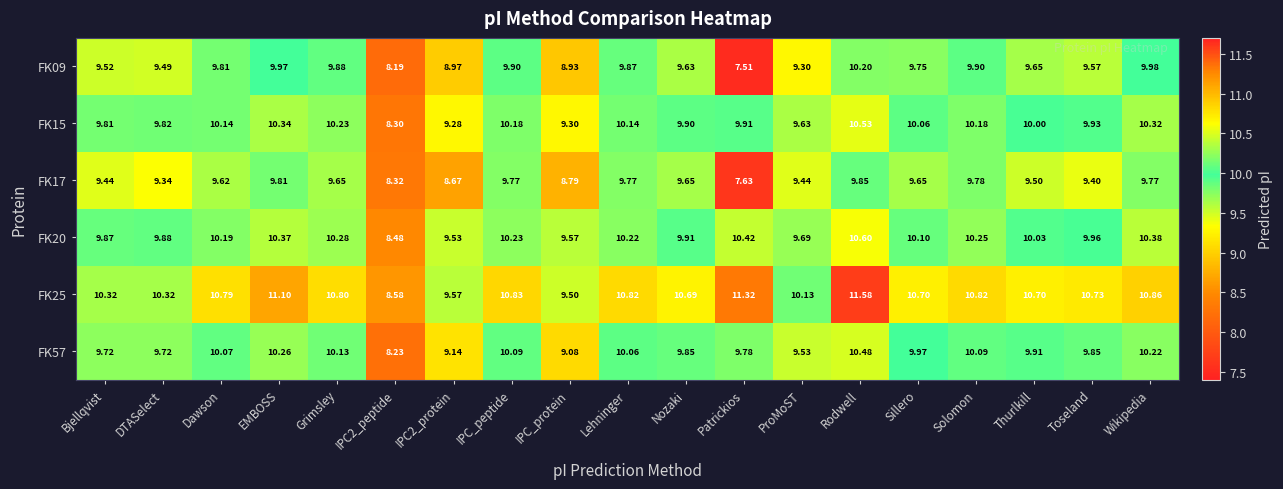

Where does the FK15 series first go above 10?

Dawson